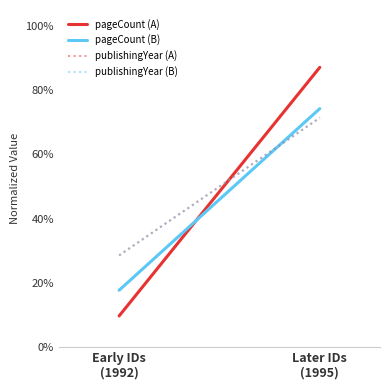

Rank the categories by pageCount (A) value from lowest to highest.

Early IDs
(1992), Later IDs
(1995)